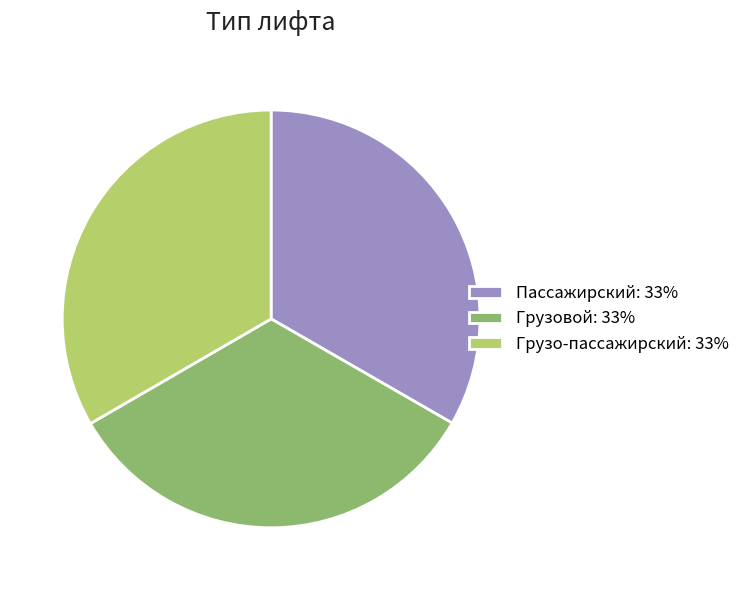

What is the ratio of the value at Грузовой: 33% to the value at Грузо-пассажирский: 33%?

1.0